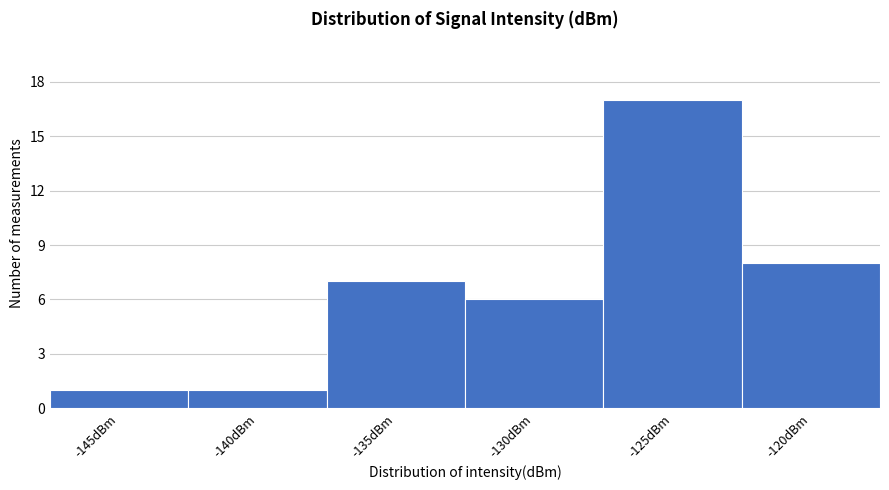

Reading right to left, what are all the values shown in this chart?

8	17	6	7	1	1